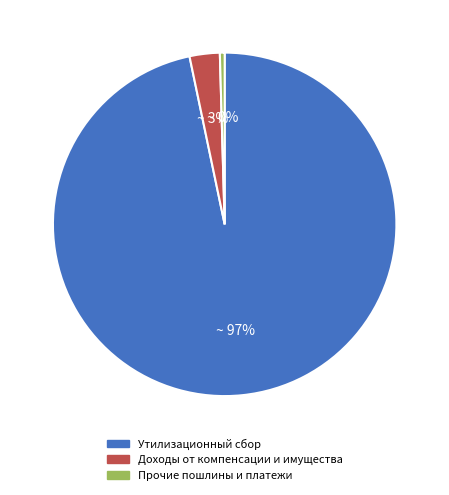

To the nearest percent, what is the average slice percentage?

33%